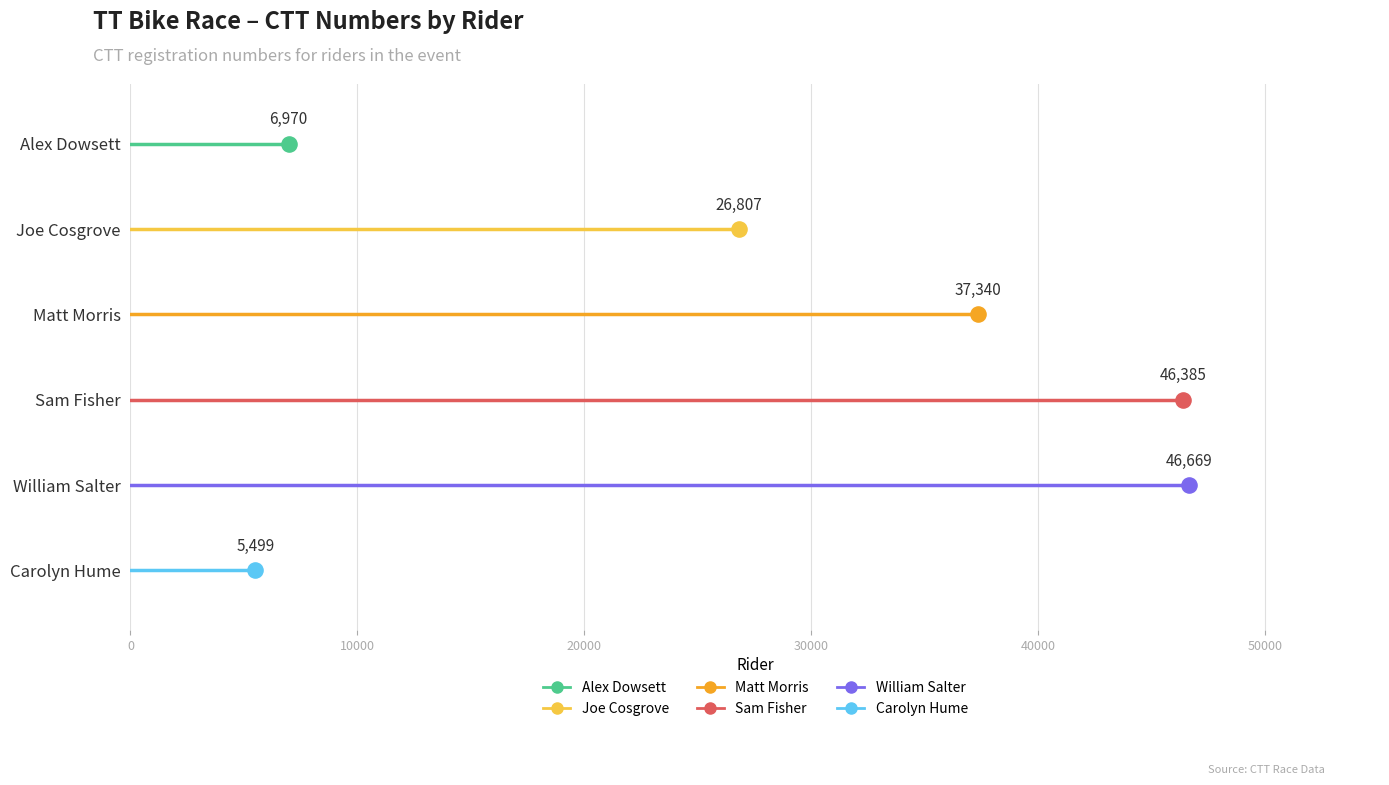

Which series reaches the minimum Y coordinate?

Carolyn Hume